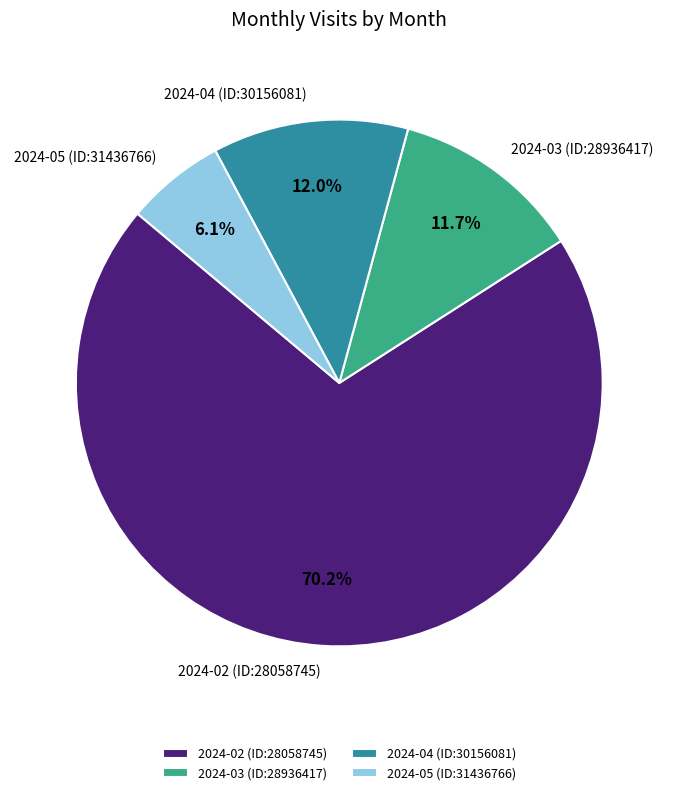

What percentage is the 2024-04 (ID:30156081) slice, to the nearest percent?

12%